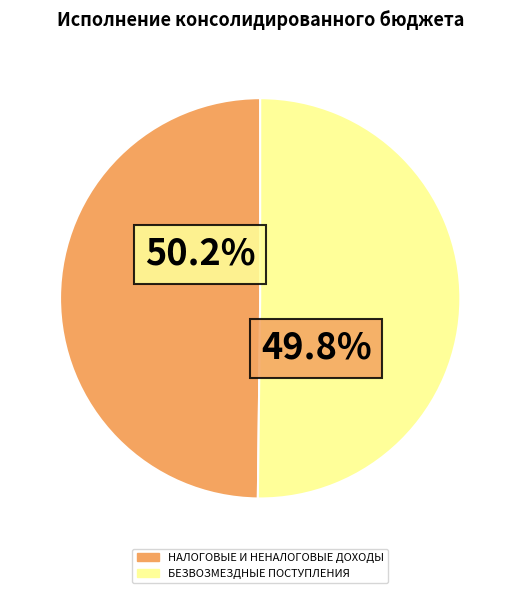

Do НАЛОГОВЫЕ И НЕНАЛОГОВЫЕ ДОХОДЫ and БЕЗВОЗМЕЗДНЫЕ ПОСТУПЛЕНИЯ together represent more than half of the pie?

Yes